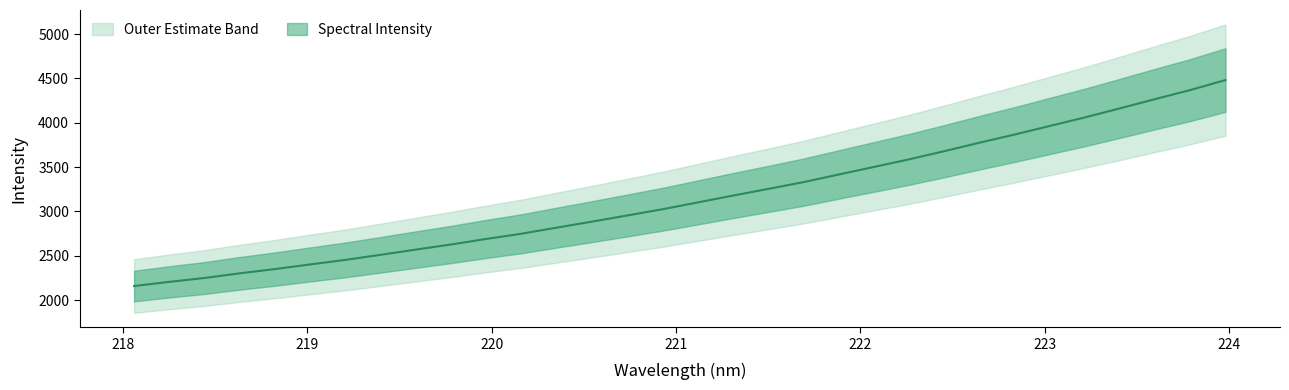

Reading left to right, what are all the values shown in this chart?

2158.4	2205.6	2249.2	2302.0	2349.7	2401.9	2453.4	2510.7	2569.6	2627.3	2689.8	2748.5	2817.2	2884.7	2954.1	3024.2	3101.2	3178.1	3253.3	3329.4	3415.4	3500.6	3586.2	3678.3	3773.8	3866.1	3962.8	4059.2	4161.9	4266.2	4368.0	4480.8